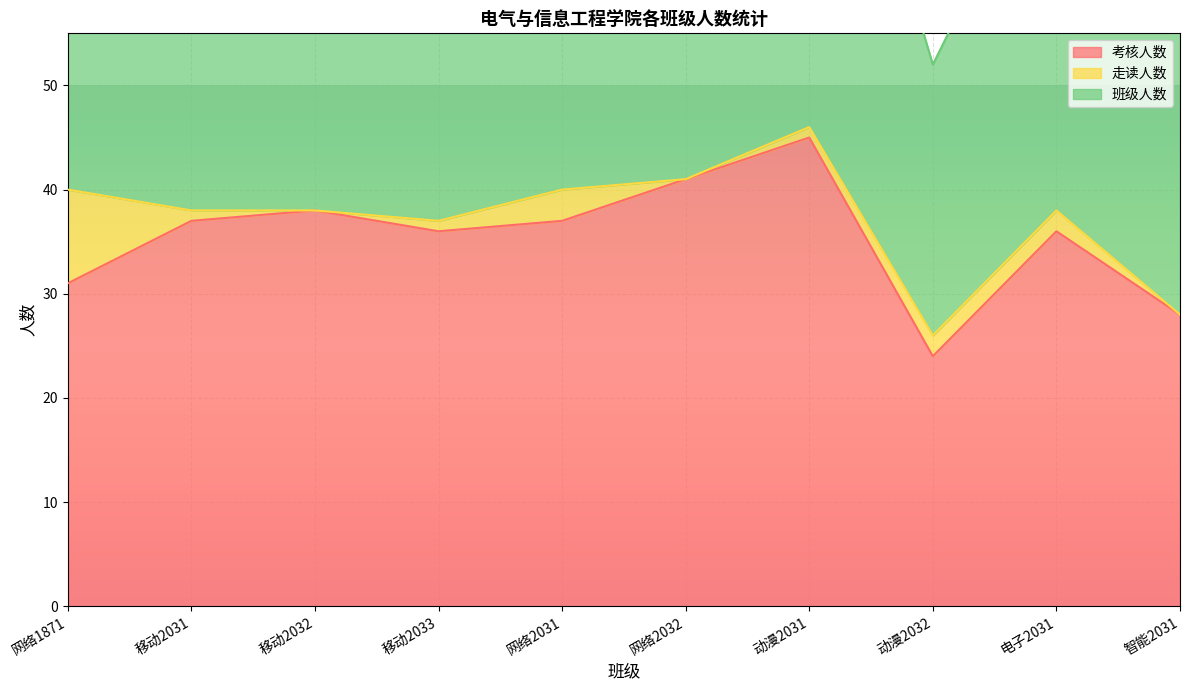

True or false: 班级人数 and 考核人数 intersect in this chart.

False